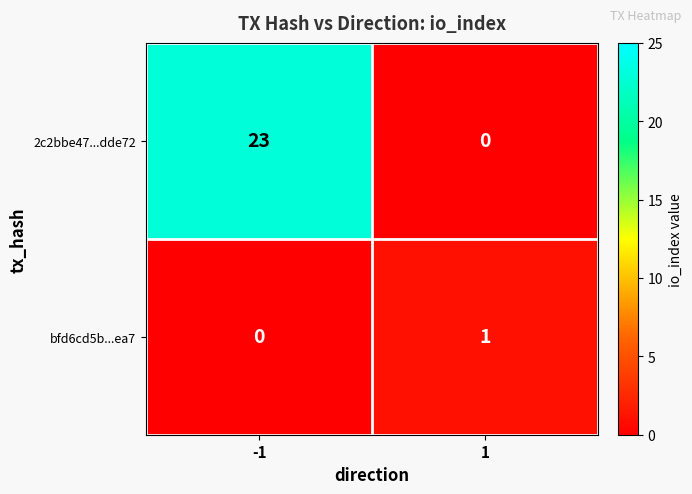

Which series has the largest total across all categories?

2c2bbe47...dde72